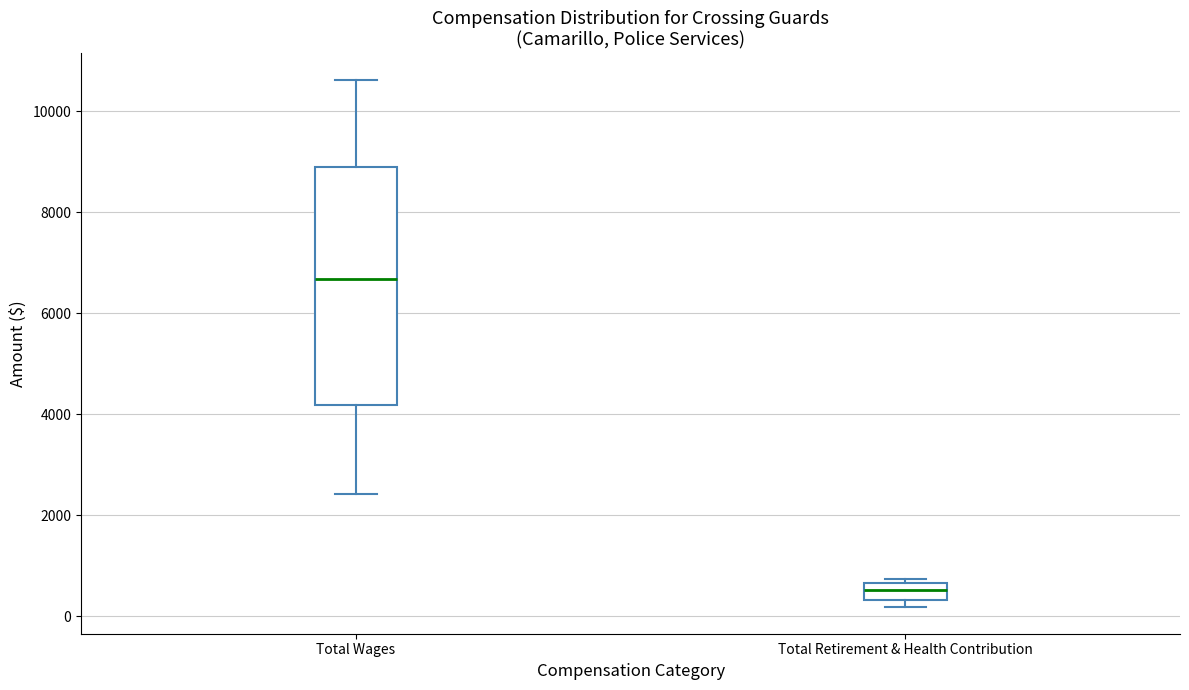

Which box's median line is the lowest?

Total Retirement & Health Contribution